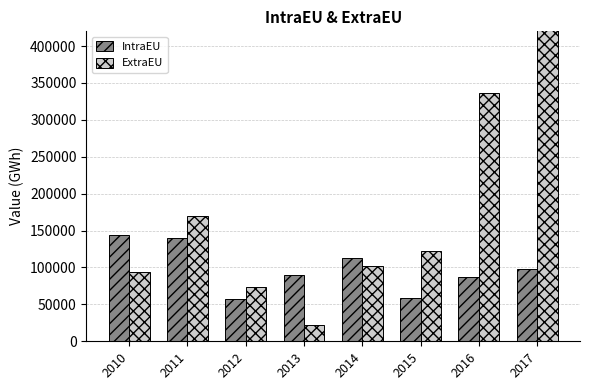

How many bars are there in total?

16